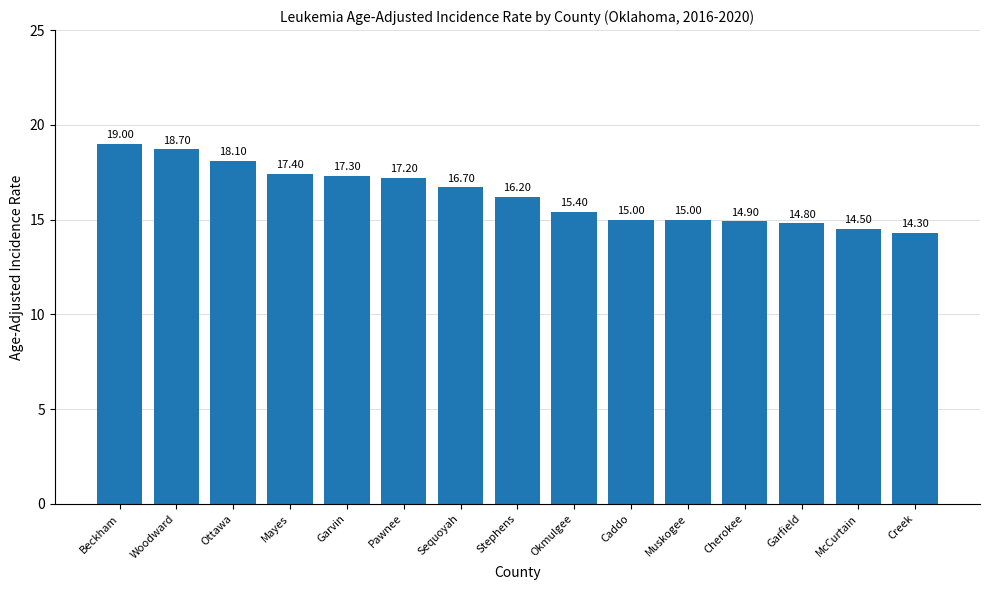

Approximately how many times larger is the value at Garfield compared to Cherokee?

1.0